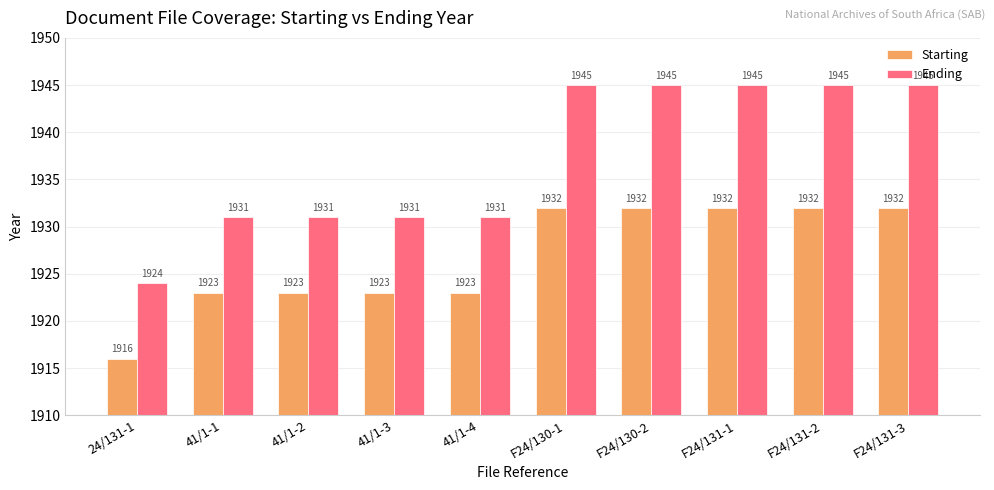

Reading left to right, what are all the values shown in this chart?

Starting: 24/131-1=1916	41/1-1=1923	41/1-2=1923	41/1-3=1923	41/1-4=1923	F24/130-1=1932	F24/130-2=1932	F24/131-1=1932	F24/131-2=1932	F24/131-3=1932
Ending: 24/131-1=1924	41/1-1=1931	41/1-2=1931	41/1-3=1931	41/1-4=1931	F24/130-1=1945	F24/130-2=1945	F24/131-1=1945	F24/131-2=1945	F24/131-3=1945